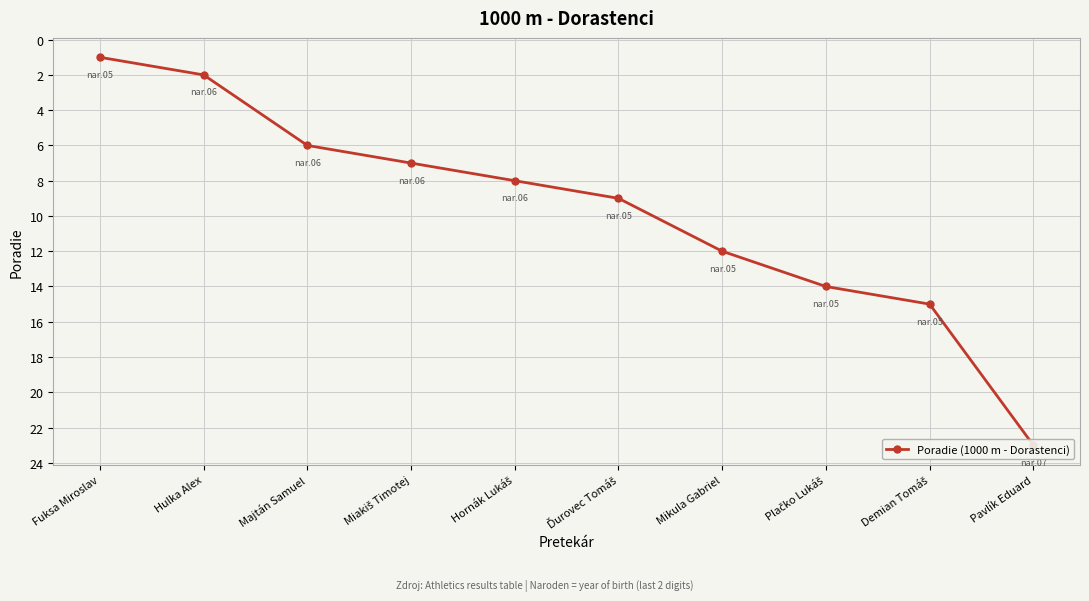

What is the average value?

10